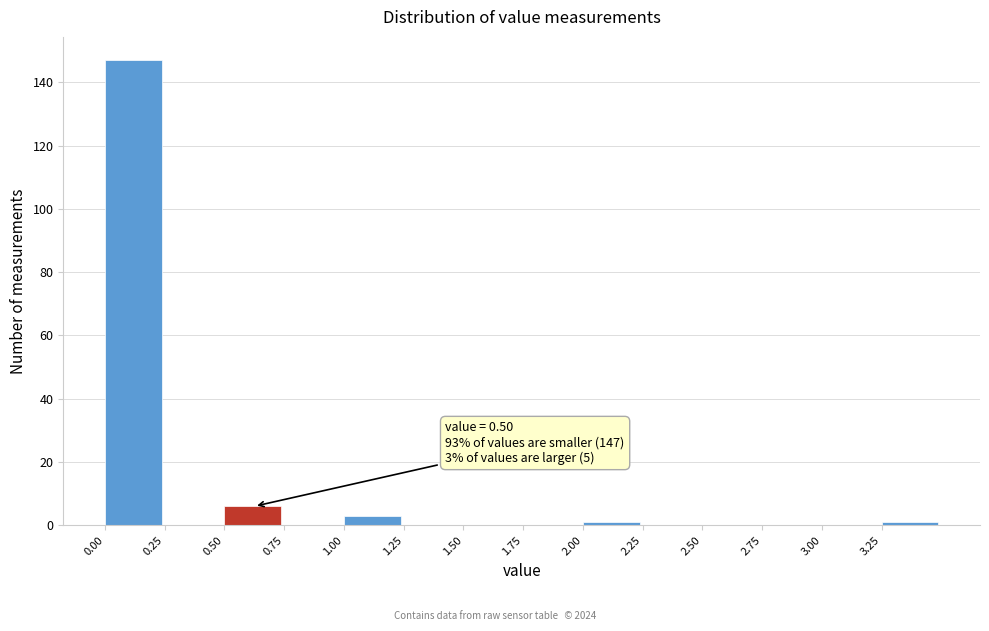

Which range on the x-axis has the tallest bar?

0.00 to 0.25